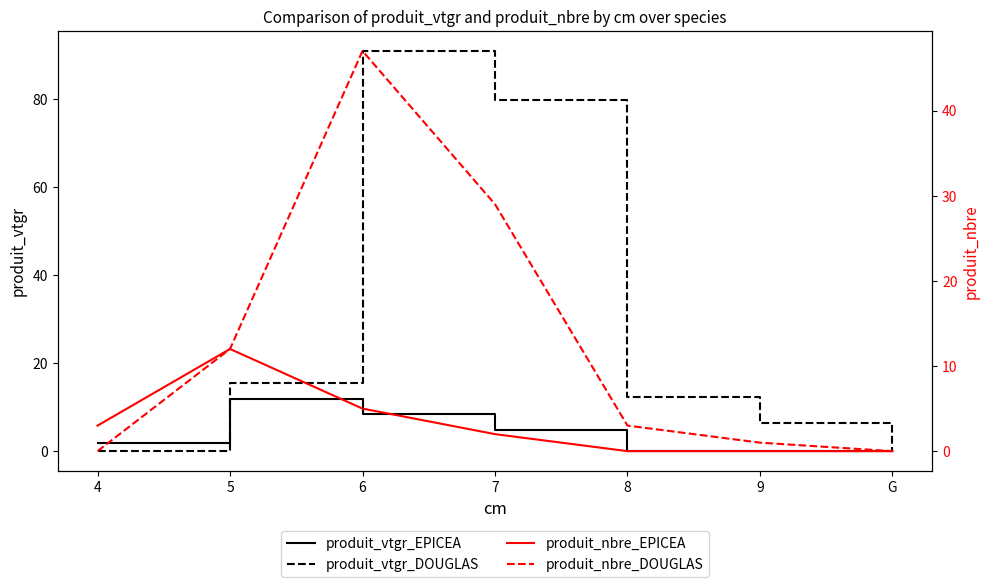

Which series has the largest total across all categories?

produit_vtgr_DOUGLAS